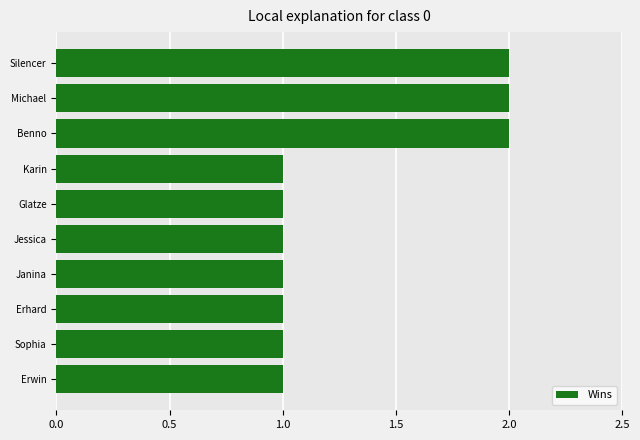

What is the sum of all values?

13